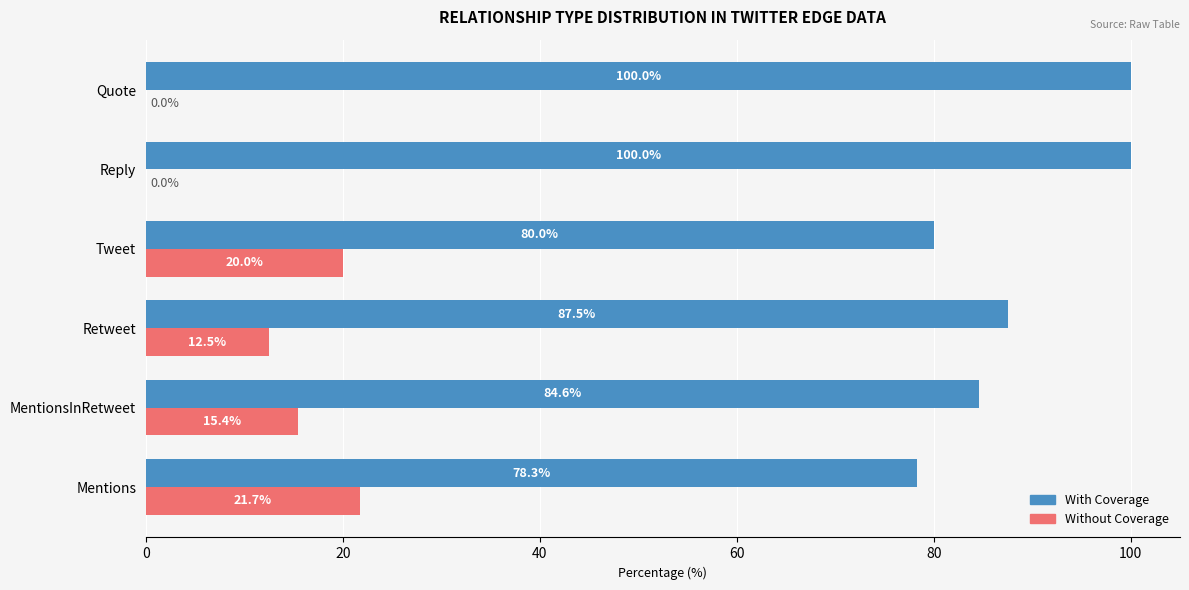

What is the sum of the Without Coverage values at MentionsInRetweet and Mentions?

37.1